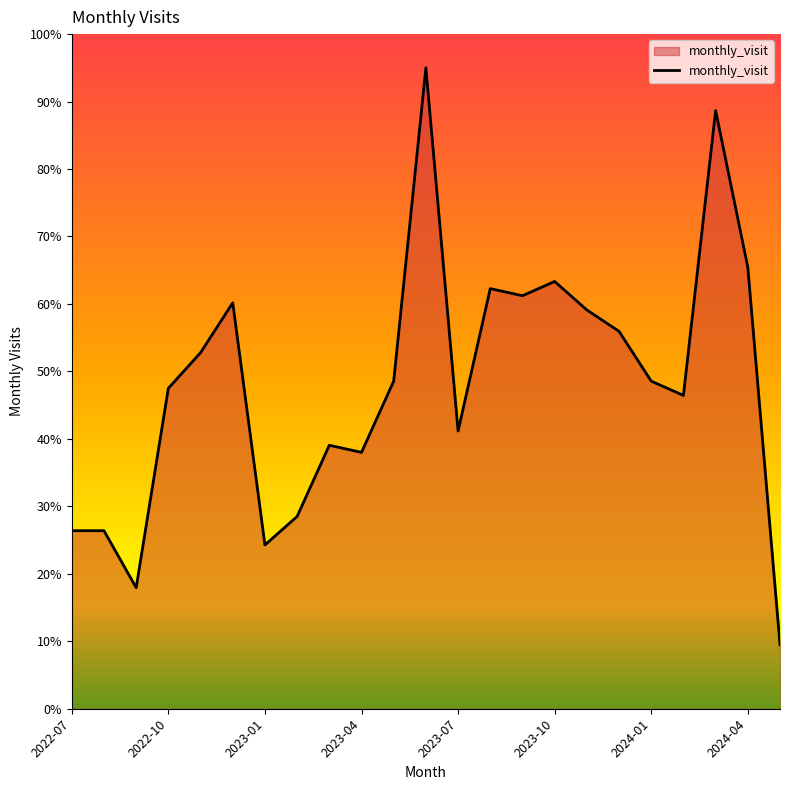

Reading left to right, transcribe all the data shown in this chart.

26.4	26.4	17.9	47.5	52.8	60.2	24.3	28.5	39.1	38.0	48.6	95.0	41.2	62.3	61.2	63.3	59.1	55.9	48.6	46.4	88.7	65.4	9.5